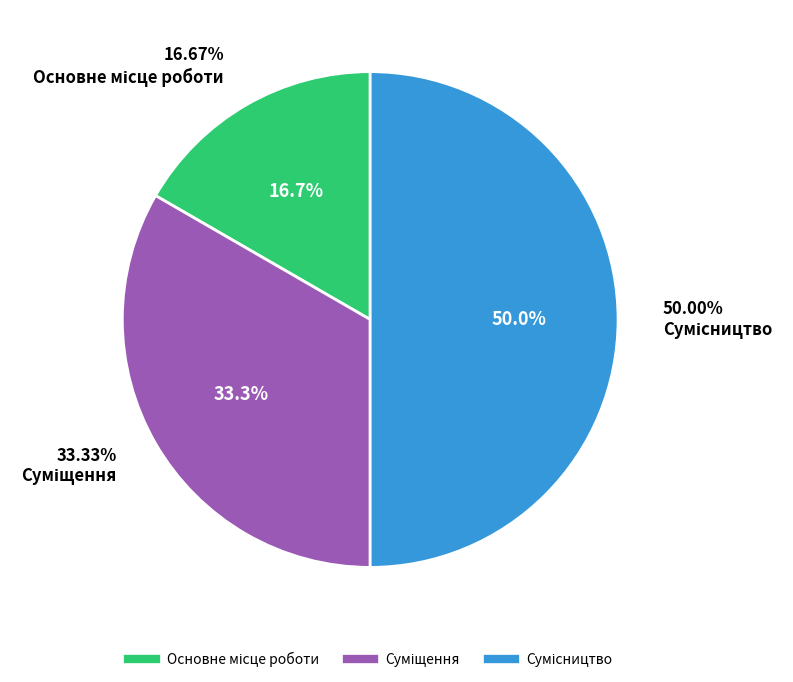

How many slices are in this pie chart?

3